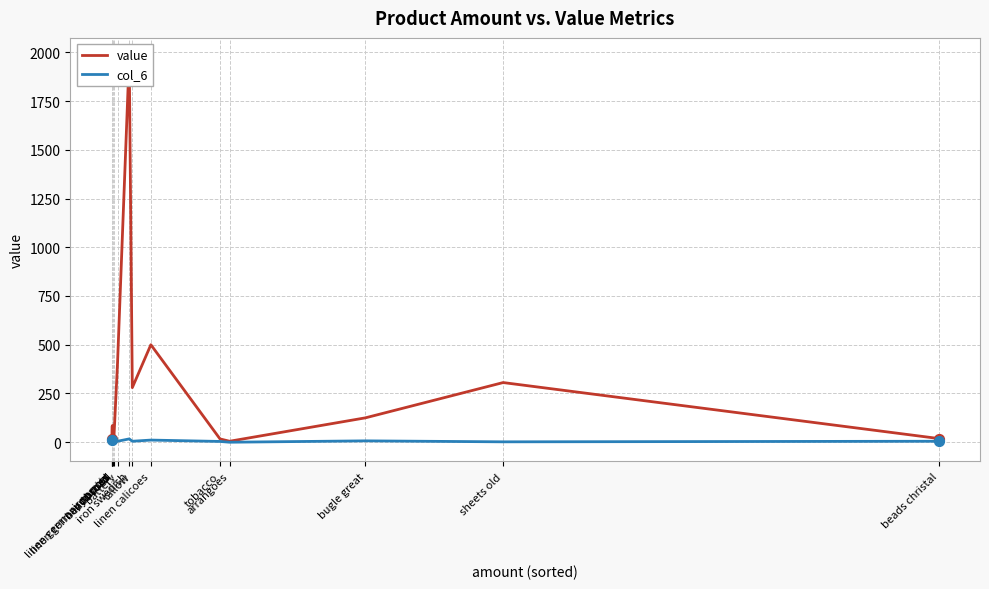

Which series has the largest total across all categories?

value